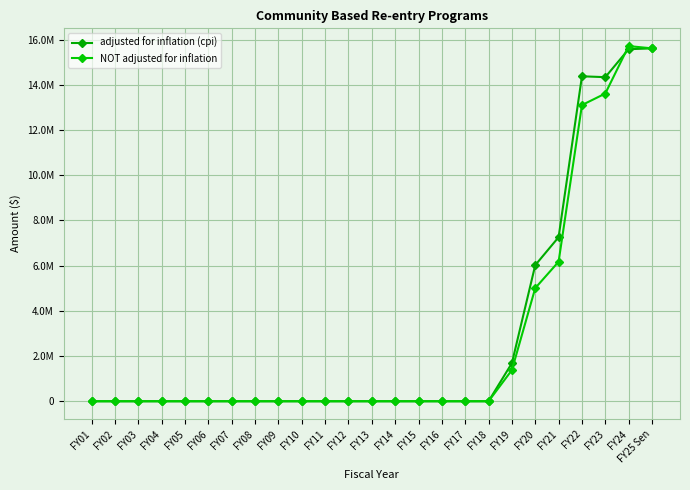

What are all the series names shown in the legend?

adjusted for inflation (cpi), NOT adjusted for inflation